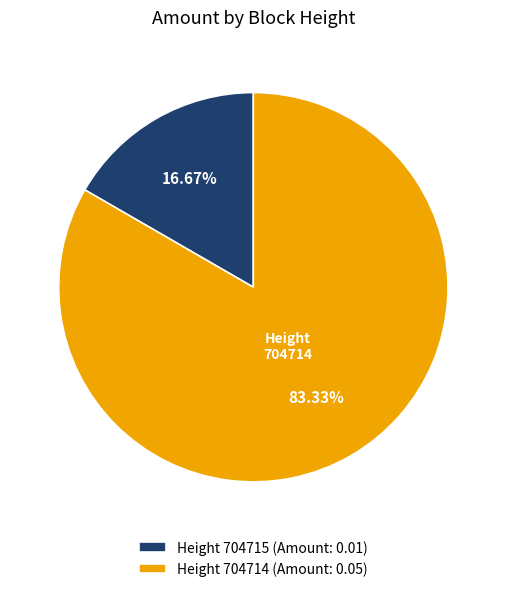

Which has a higher value, Height 704715 (Amount: 0.01) or Height 704714 (Amount: 0.05)?

Height 704714 (Amount: 0.05)